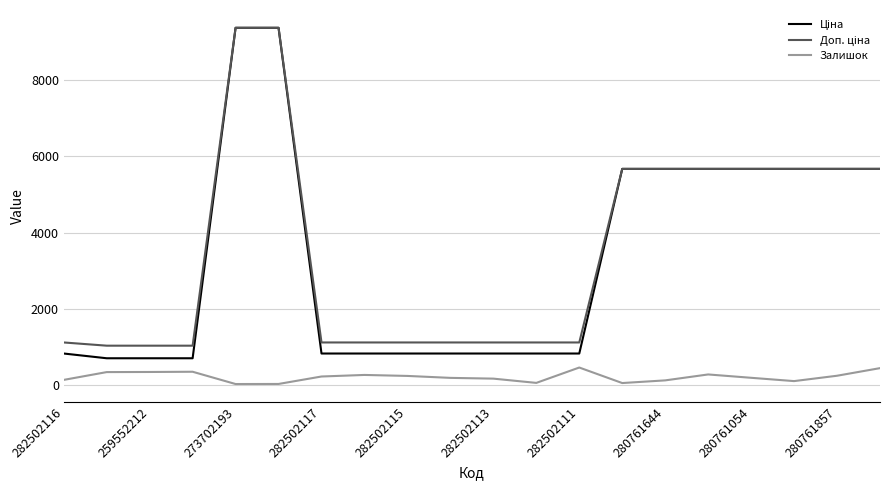

What is the greatest value displayed?

9384.0